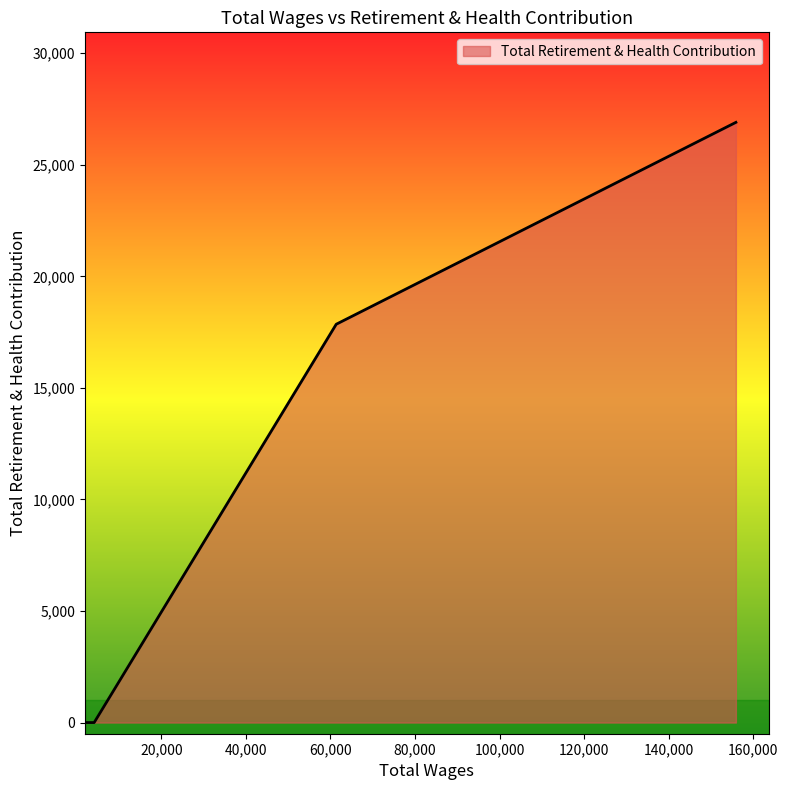

What is the difference between the maximum and minimum values?

26899